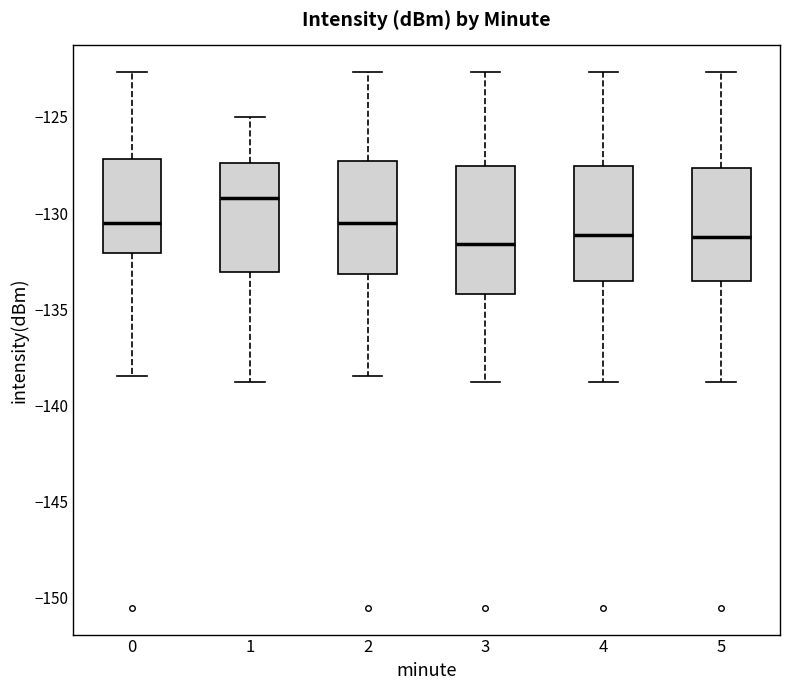

Where does the median line of the box at x = 1 sit on the y-axis? The values are not printed on the chart, so give them approximately, as read against the axis.

-129.0